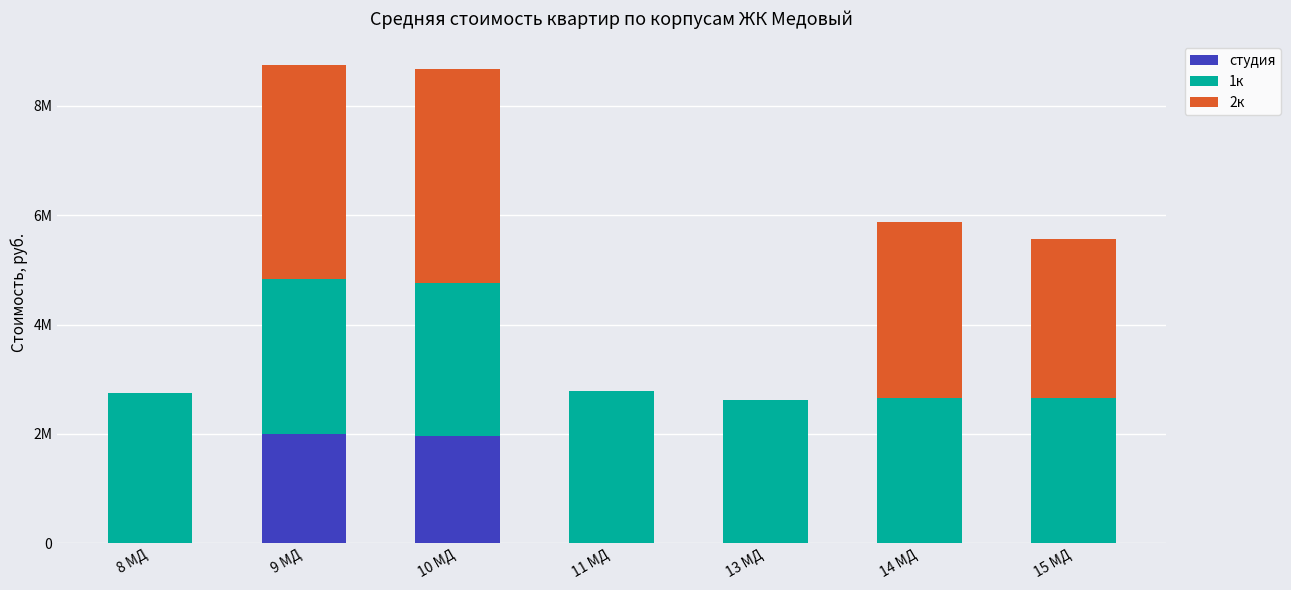

What are all the series names shown in the legend?

студия, 1к, 2к